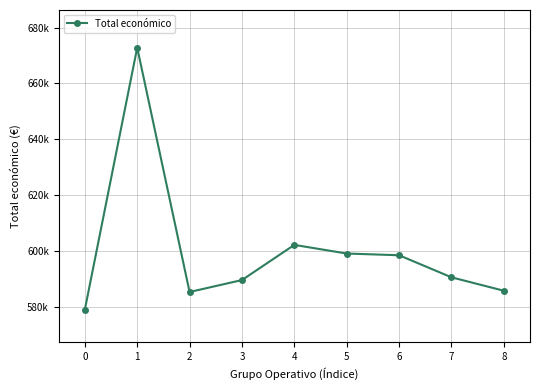

What is the change in value from 0 to 4?

+23143.4